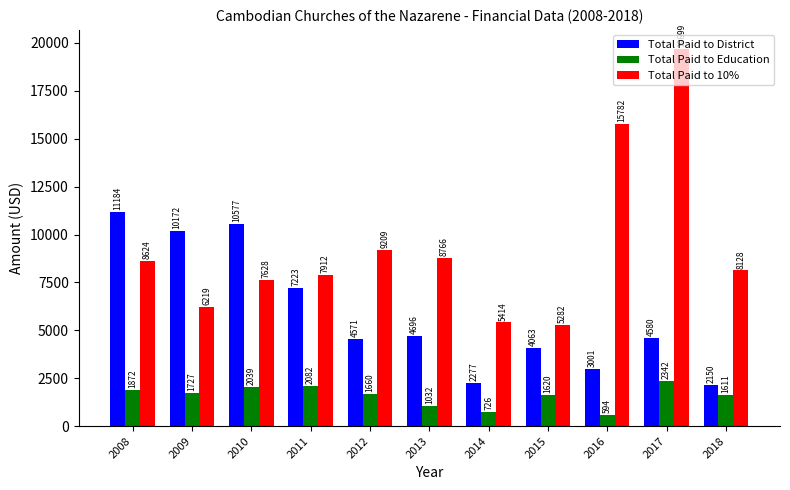

What is the difference between the highest and lowest values at 2011?

5830